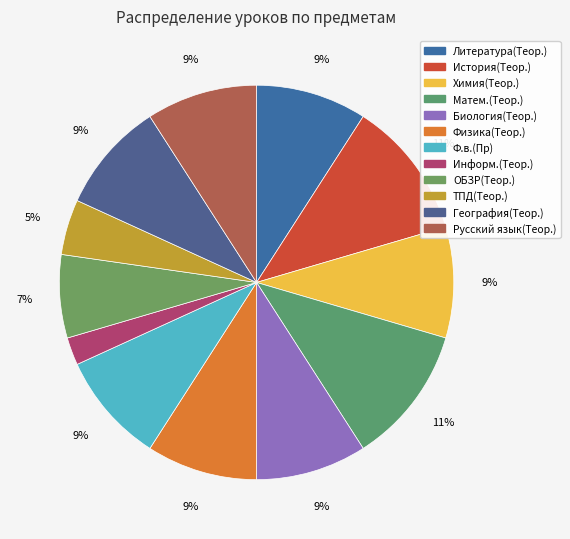

Is Русский язык(Теор.) the majority of the pie?

No